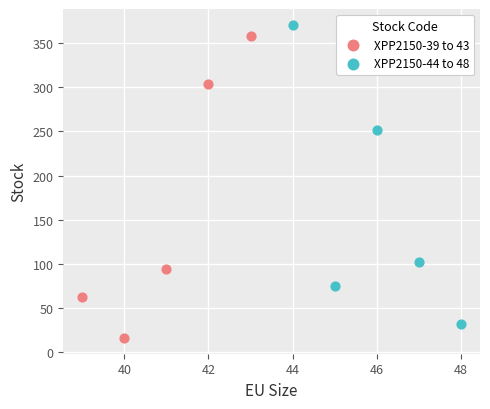

What are all the series names shown in the legend?

XPP2150-39 to 43, XPP2150-44 to 48